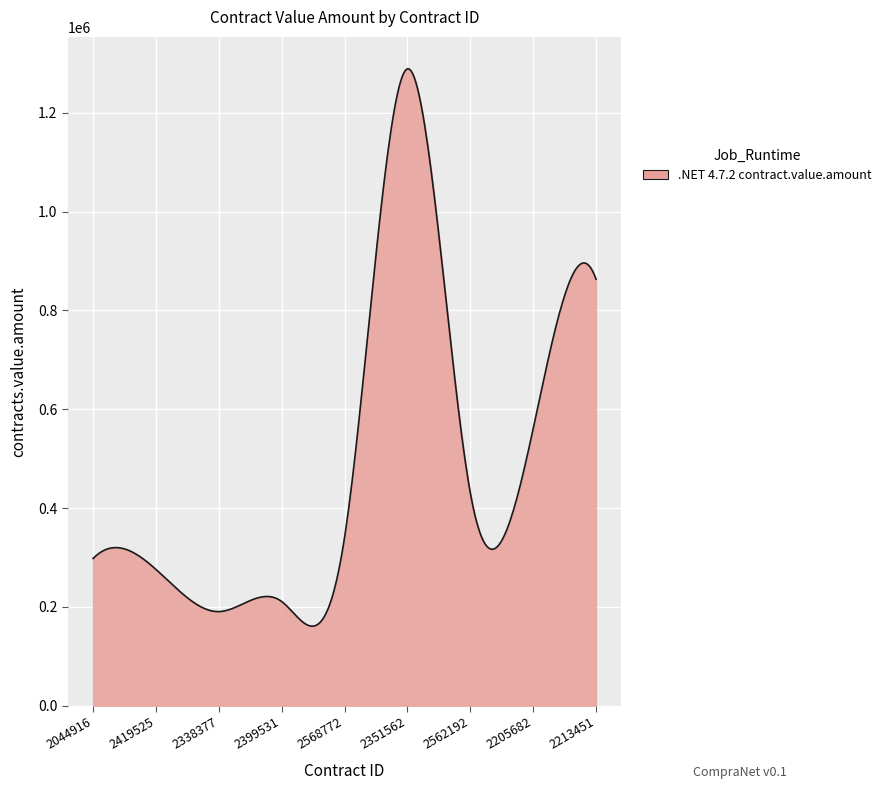

What is the smallest value displayed?

160976.0